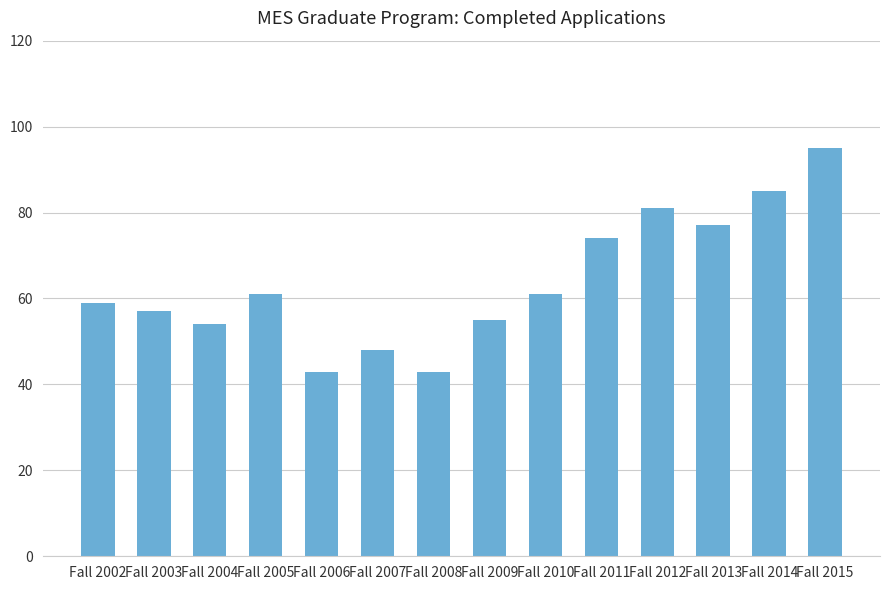

What is the difference between the values at Fall 2002 and Fall 2012?

22